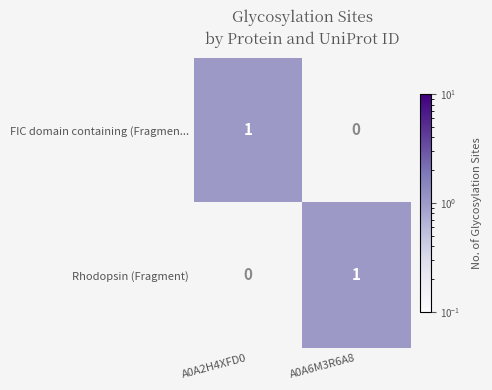

List the labels in order of Rhodopsin (Fragment) value, smallest first.

A0A2H4XFD0, A0A6M3R6A8